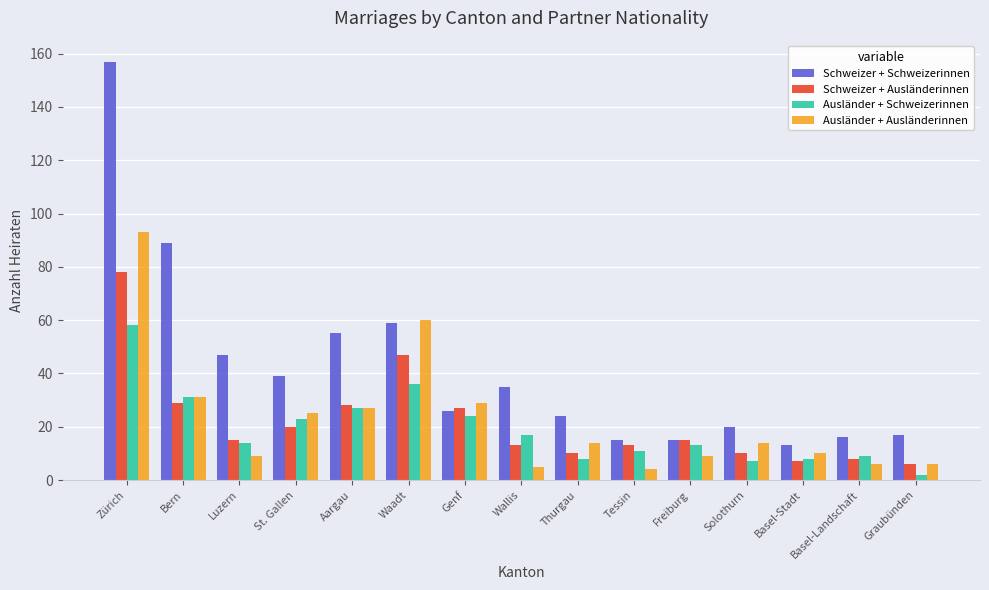

What is the difference between the Ausländer + Ausländerinnen values at St. Gallen and Luzern?

16